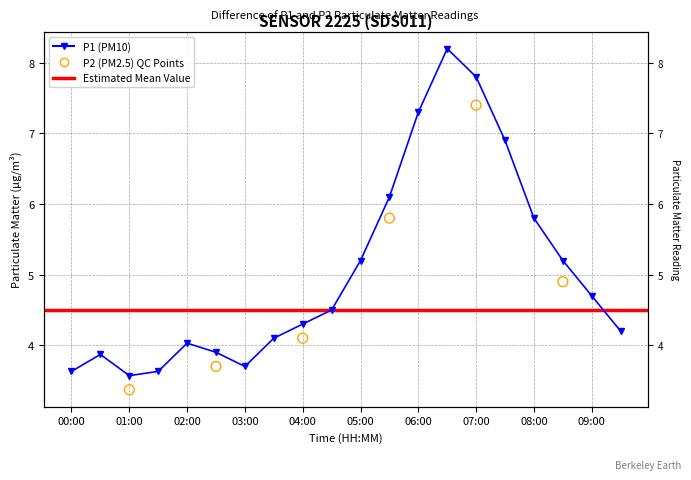

Approximately how many times larger is the value at 09:00 compared to 00:00?

1.3